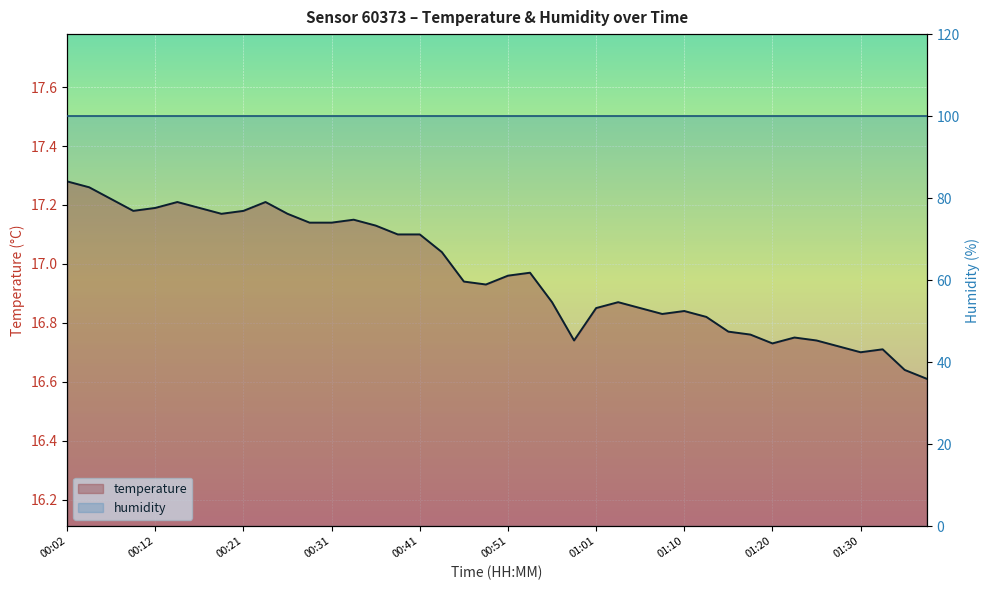

What position from the left is 00:53?

22